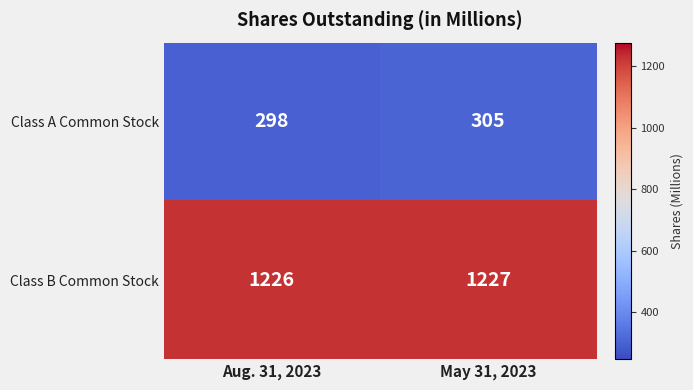

What is the spread (max minus min) of values at May 31, 2023?

922